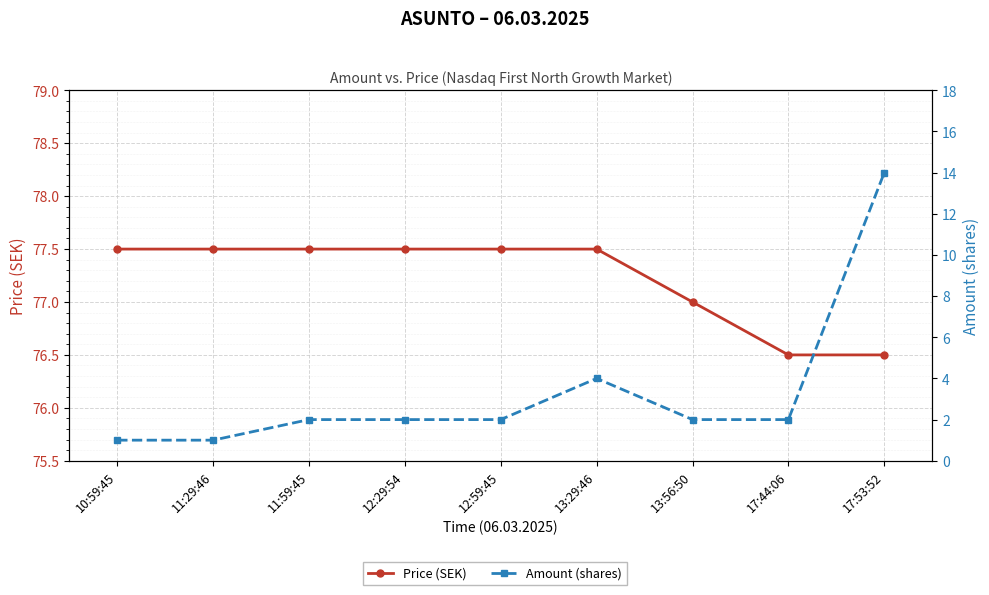

At which category does the chart reach its minimum across all series?

10:59:45